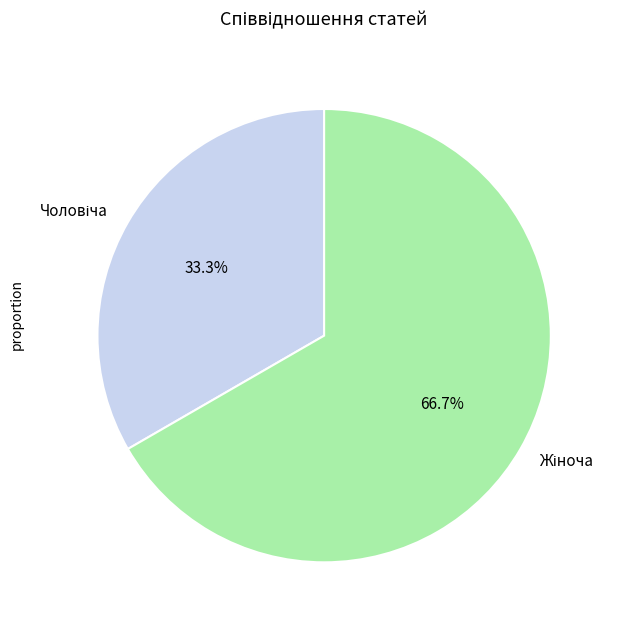

Does any single category account for the majority?

Yes